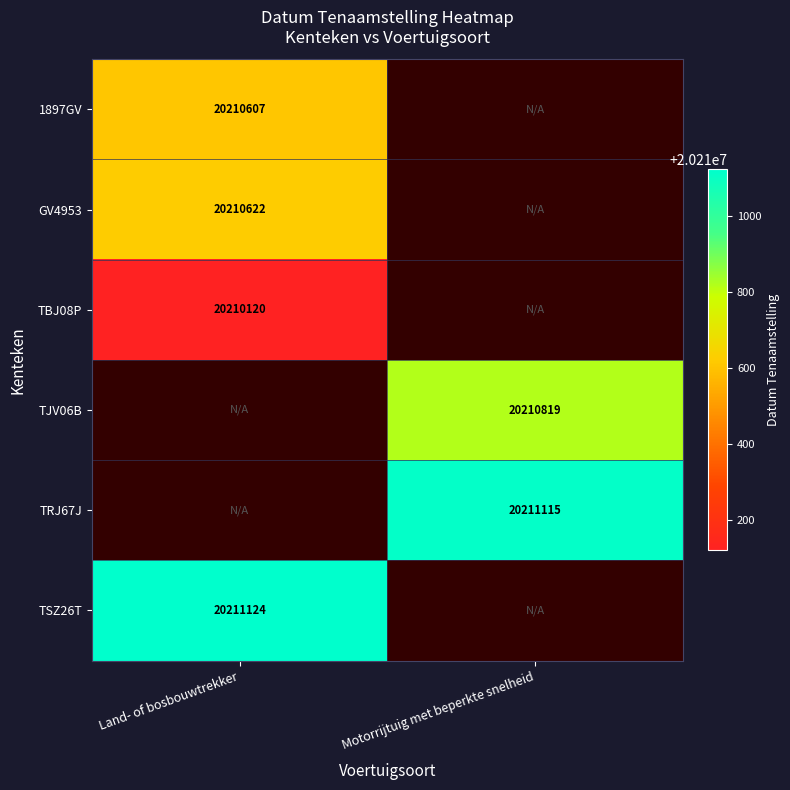

Is it true that TJV06B equals 11335906 at Motorrijtuig met beperkte snelheid?

False